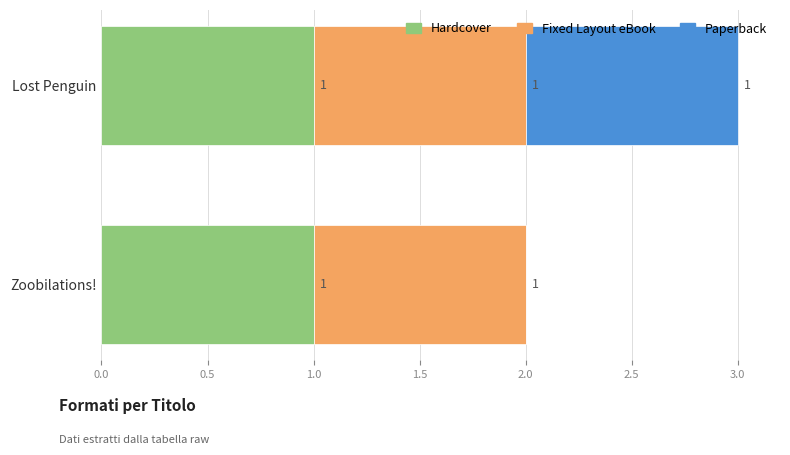

At which category is the sum across all series the highest?

Lost Penguin